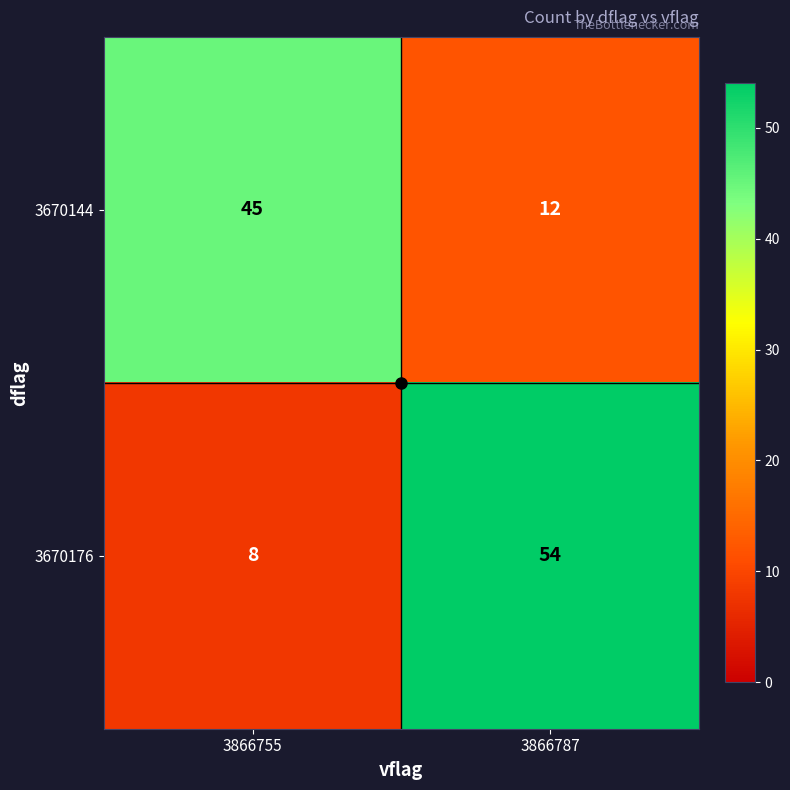

List the series in order of their overall mean, highest first.

3670176, 3670144